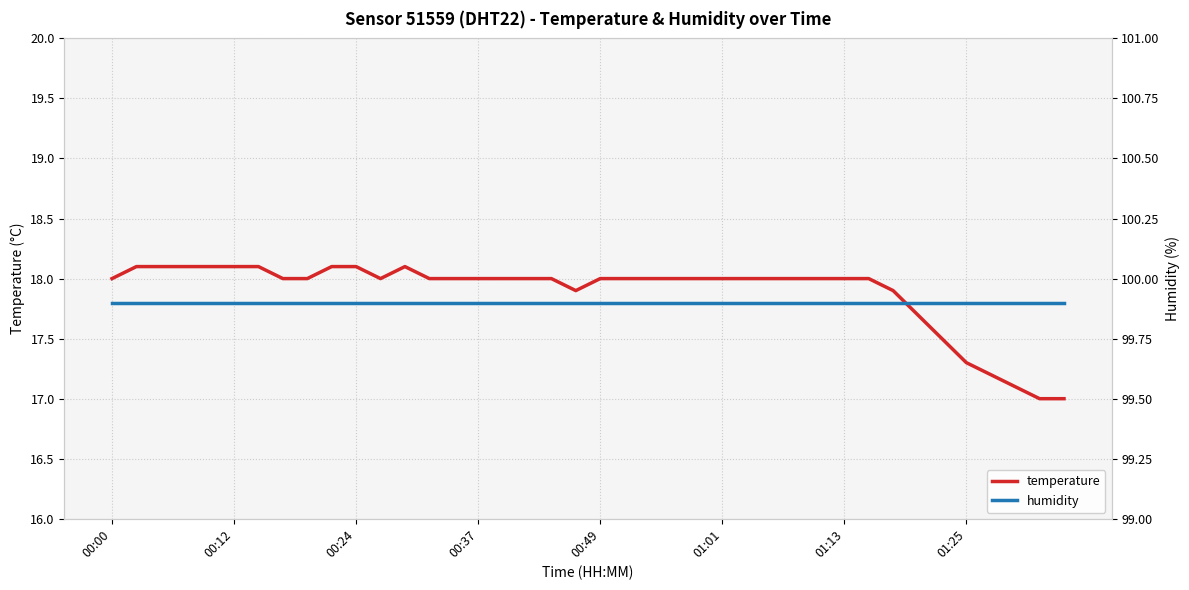

What is the greatest value displayed?

99.9